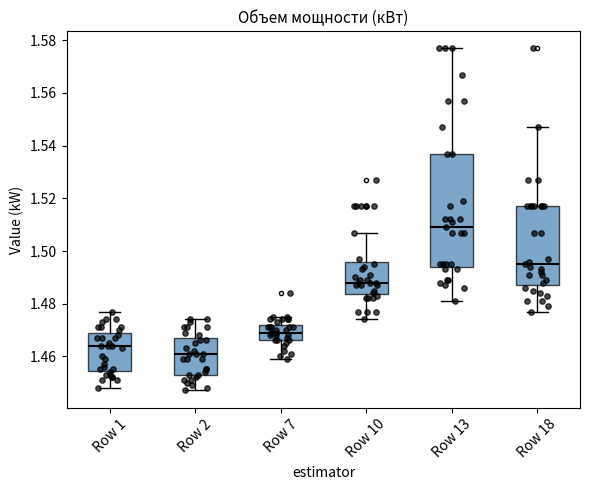

Reading left to right, read every box against the y-axis: the position of its median line, the range the box covers, and the ends of its whiskers. The values are not printed on the chart, so give them approximately, as read against the axis.

Row 1: median 1.464, box 1.454 to 1.470, whiskers 1.448 to 1.478
Row 2: median 1.462, box 1.454 to 1.468, whiskers 1.448 to 1.474
Row 7: median 1.470, box 1.466 to 1.472, whiskers 1.460 to 1.476
Row 10: median 1.488, box 1.484 to 1.496, whiskers 1.474 to 1.506
Row 13: median 1.508, box 1.494 to 1.536, whiskers 1.482 to 1.576
Row 18: median 1.496, box 1.488 to 1.516, whiskers 1.478 to 1.546